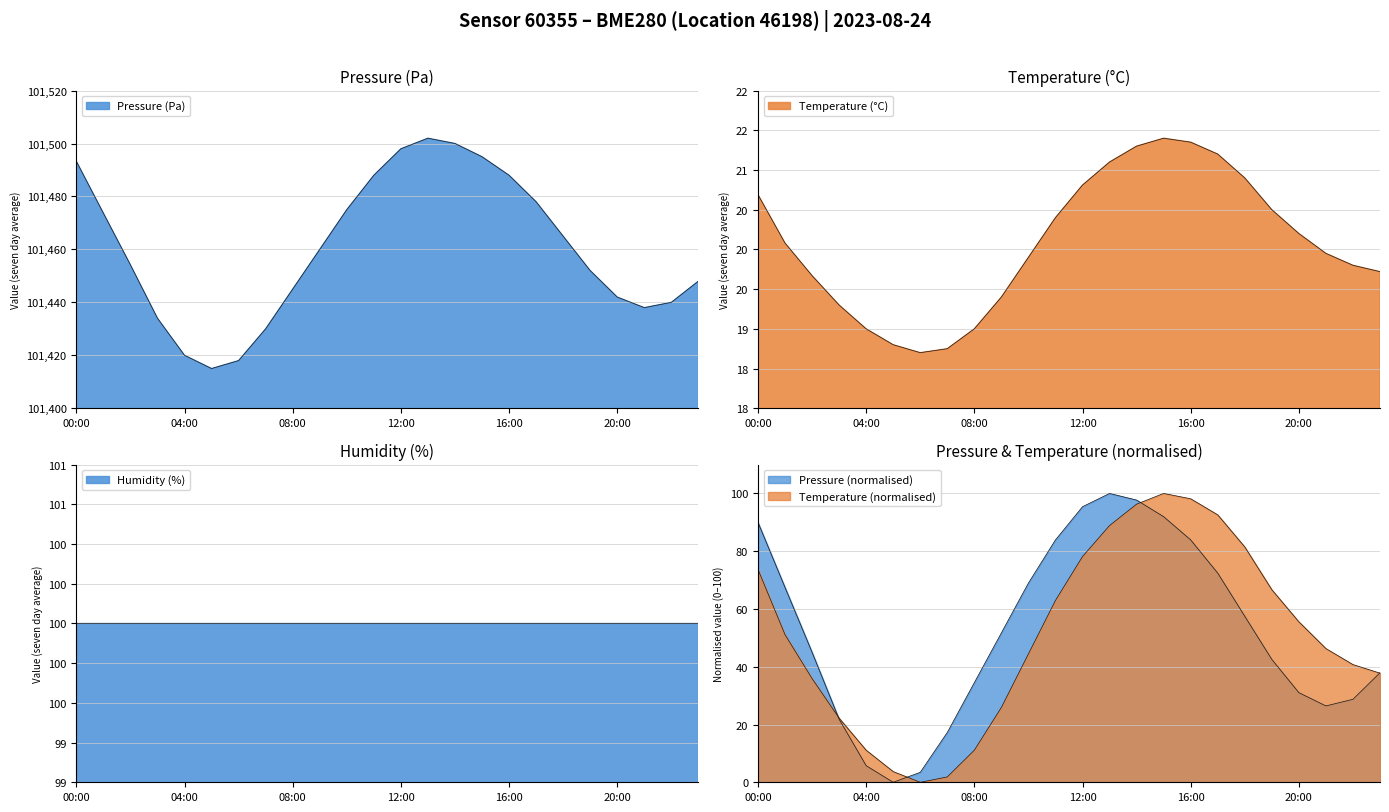

Rank the series at 20:00 from highest to lowest value.

pressure, temperature